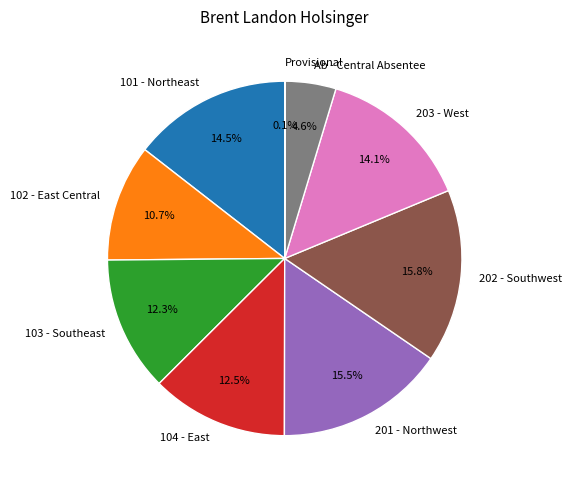

Is there any slice that represents more than half of the pie?

No